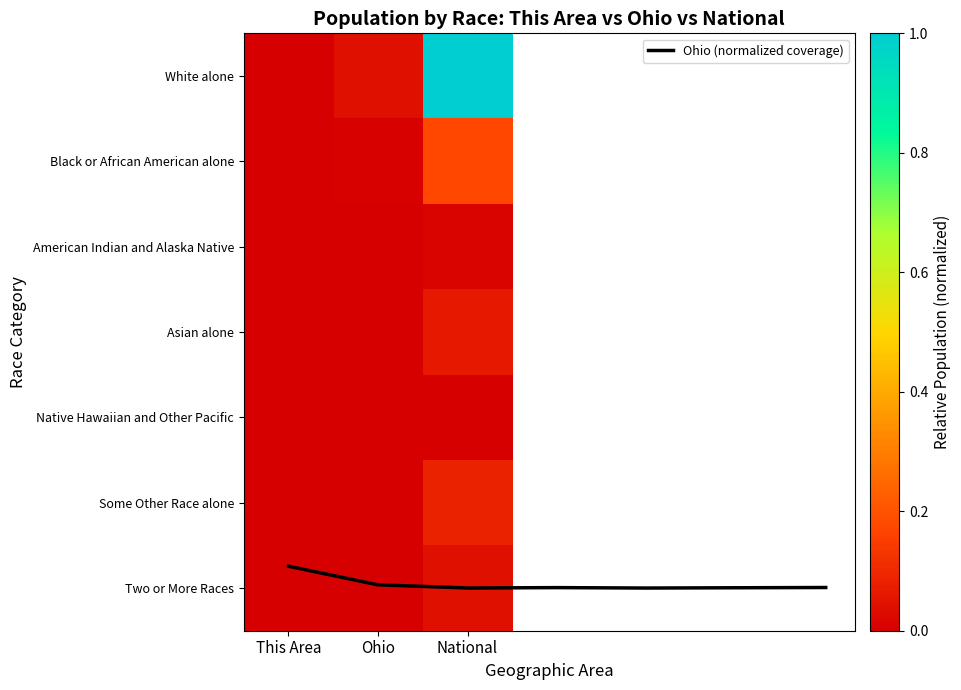

Between This Area and National, which series saw the biggest shift?

White alone